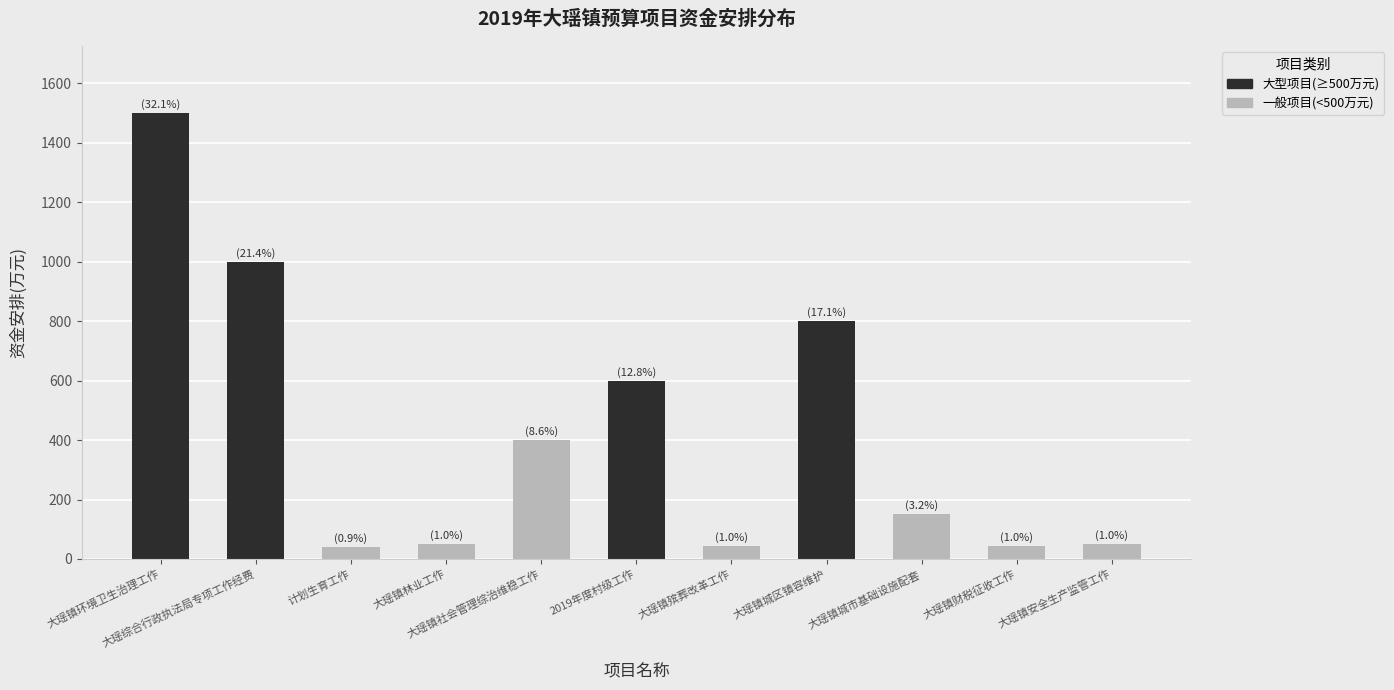

What is the smallest value displayed?

40